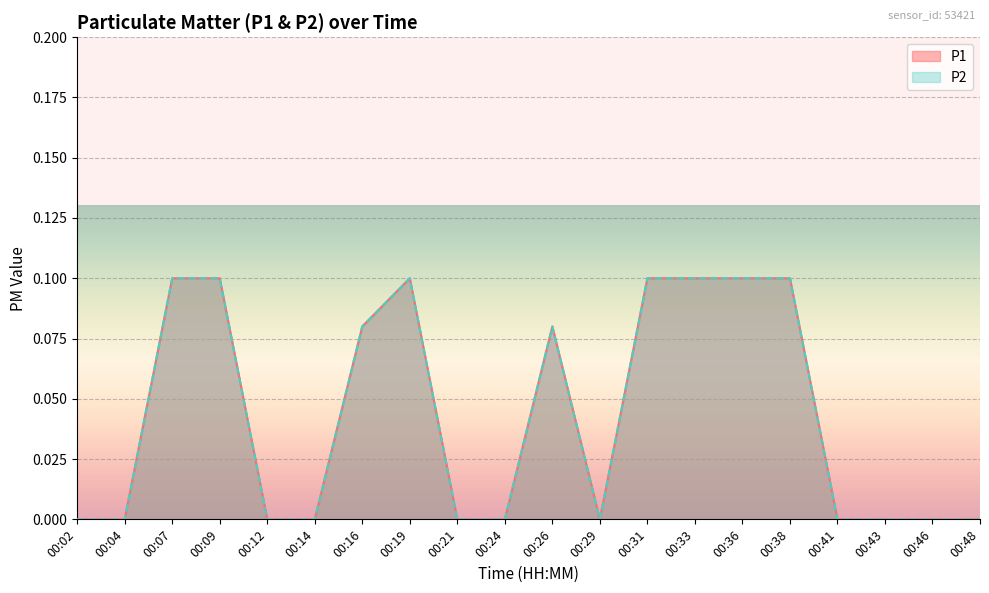

Rank the series by their maximum value, from lowest to highest.

P1, P2